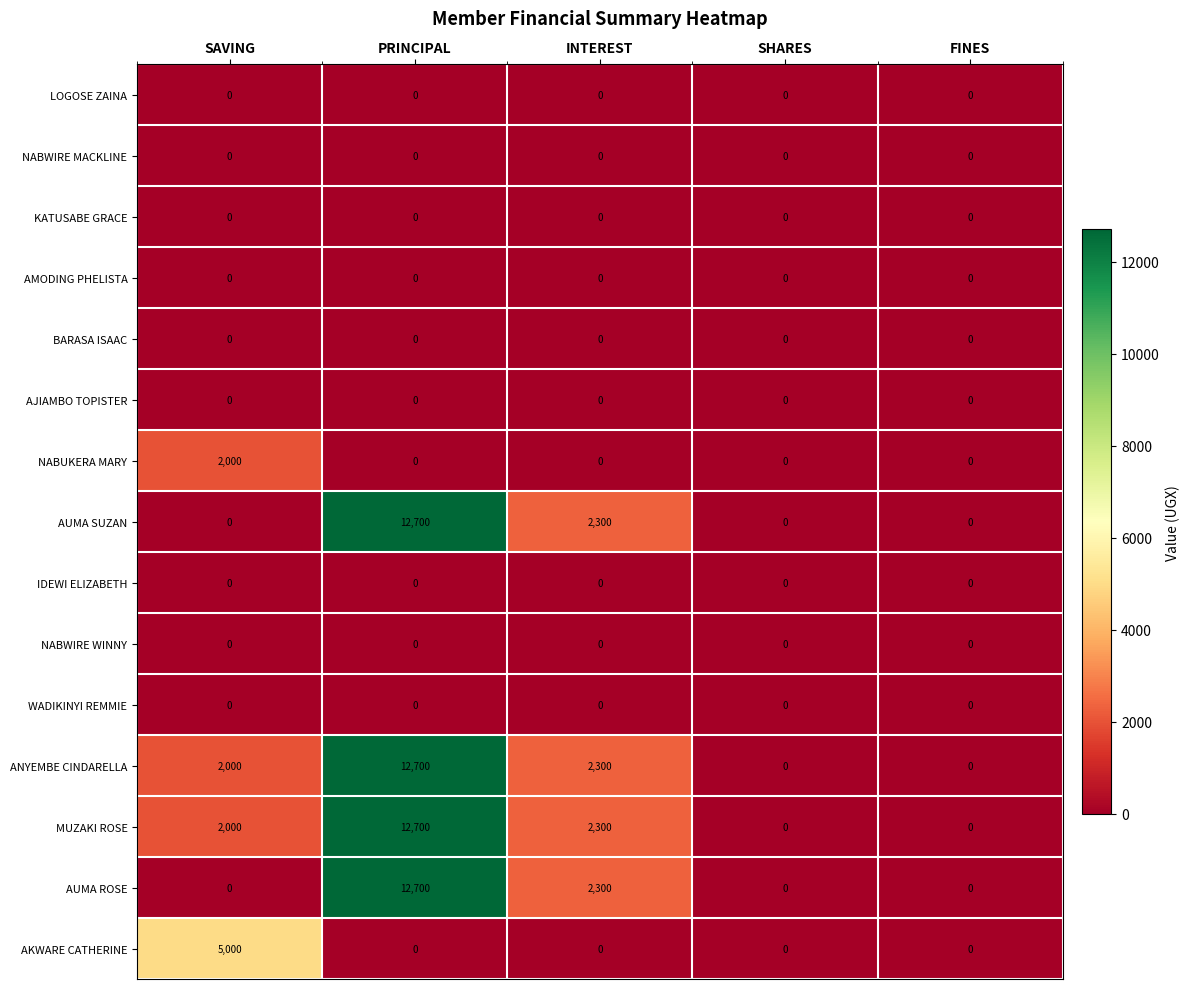

Which category has the highest value across all series?

PRINCIPAL